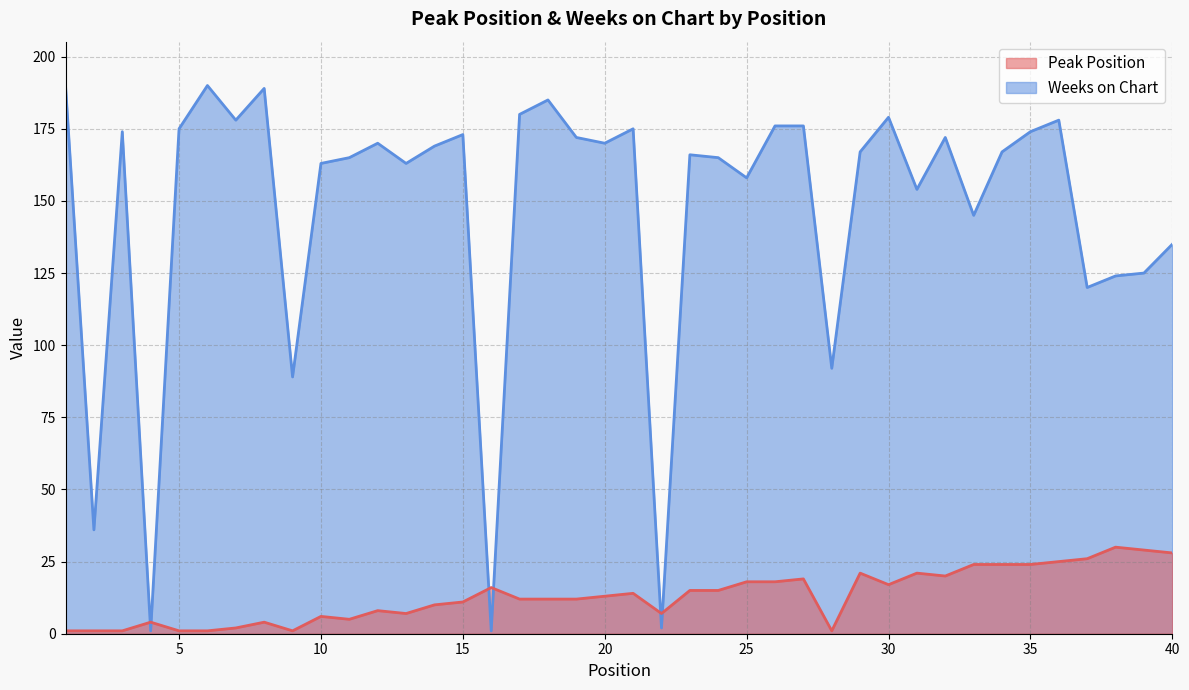

Reading left to right, list all the values displayed in this chart.

Peak Position: 1	1	1	4	1	1	2	4	1	6	5	8	7	10	11	16	12	12	12	13	14	7	15	15	18	18	19	1	21	17	21	20	24	24	24	25	26	30	29	28
Weeks on Chart: 190	36	174	1	175	190	178	189	89	163	165	170	163	169	173	1	180	185	172	170	175	2	166	165	158	176	176	92	167	179	154	172	145	167	174	178	120	124	125	135